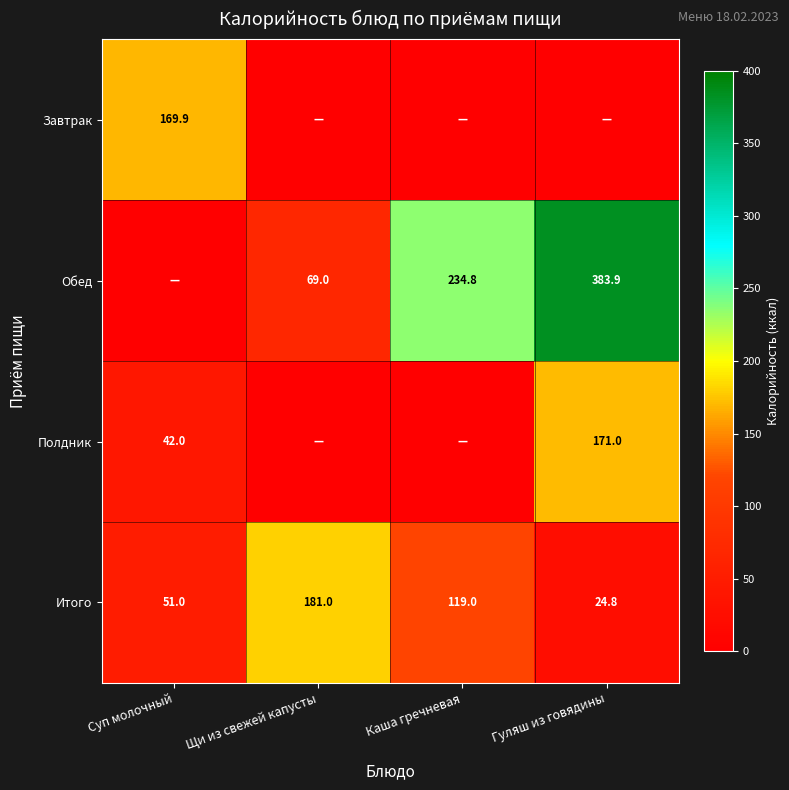

The Обед series shows 201.9 at Гуляш из говядины. True or false?

False